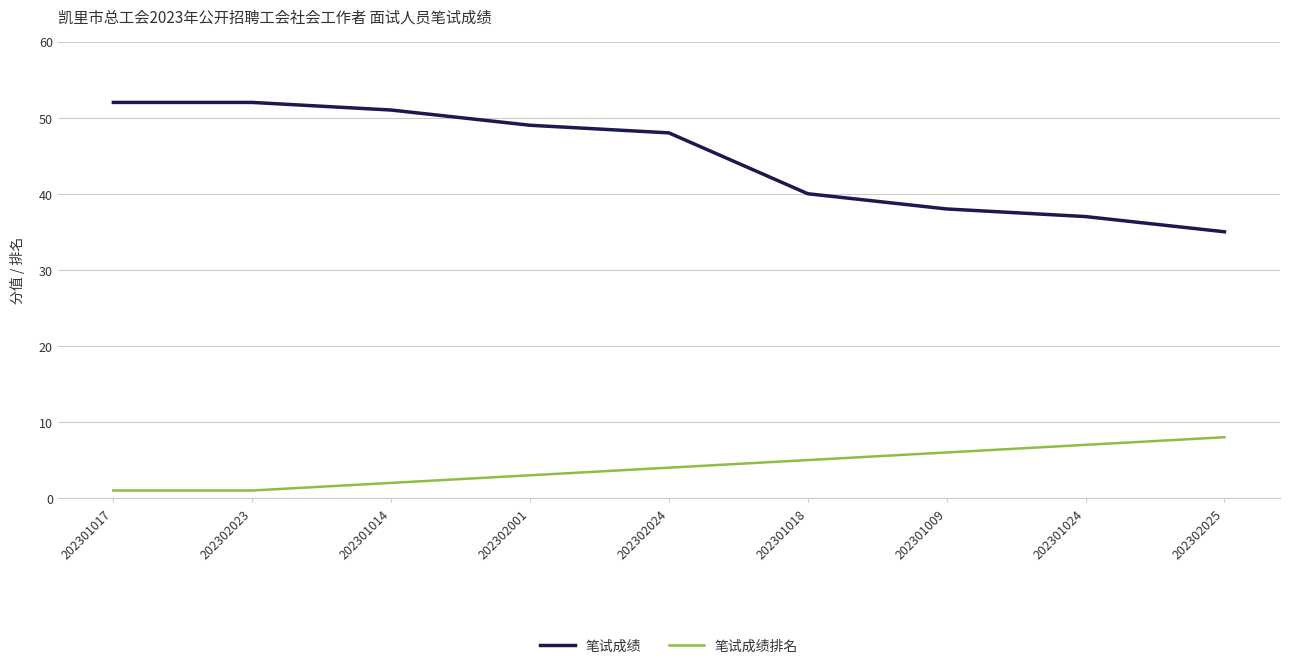

How many lines are shown in the chart?

2